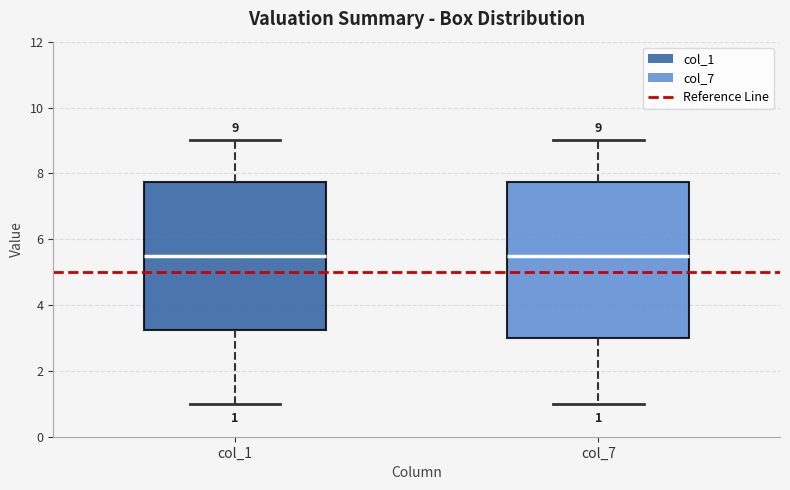

Comparing the boxes themselves (not the whiskers), which one is the tallest?

col_7